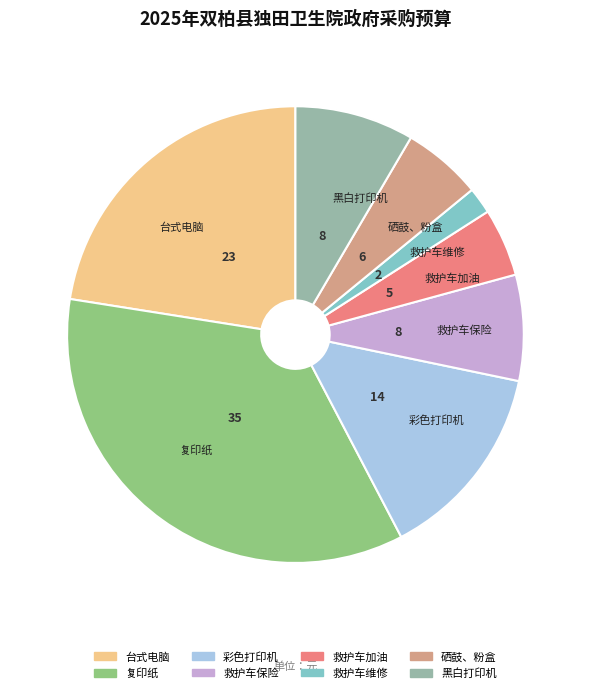

Is the sum of 复印纸 and 硒鼓、粉盒 greater than half?

No